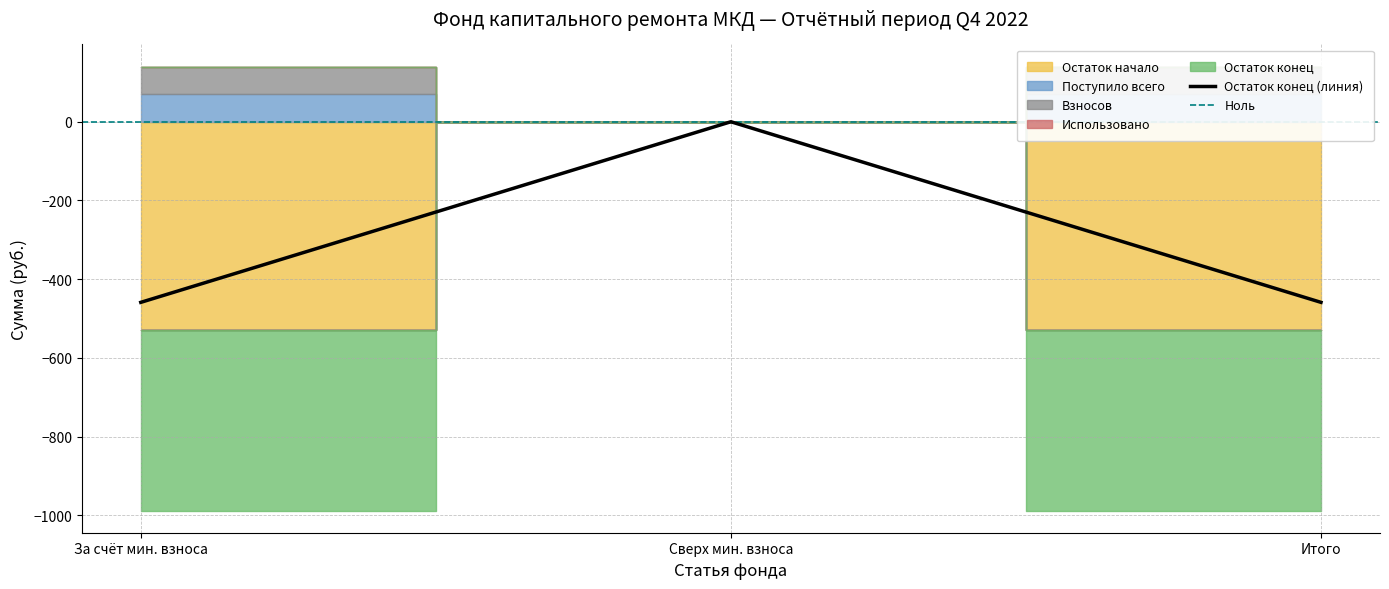

Is it true that Остаток конец (линия) equals -458.8 at Итого?

True